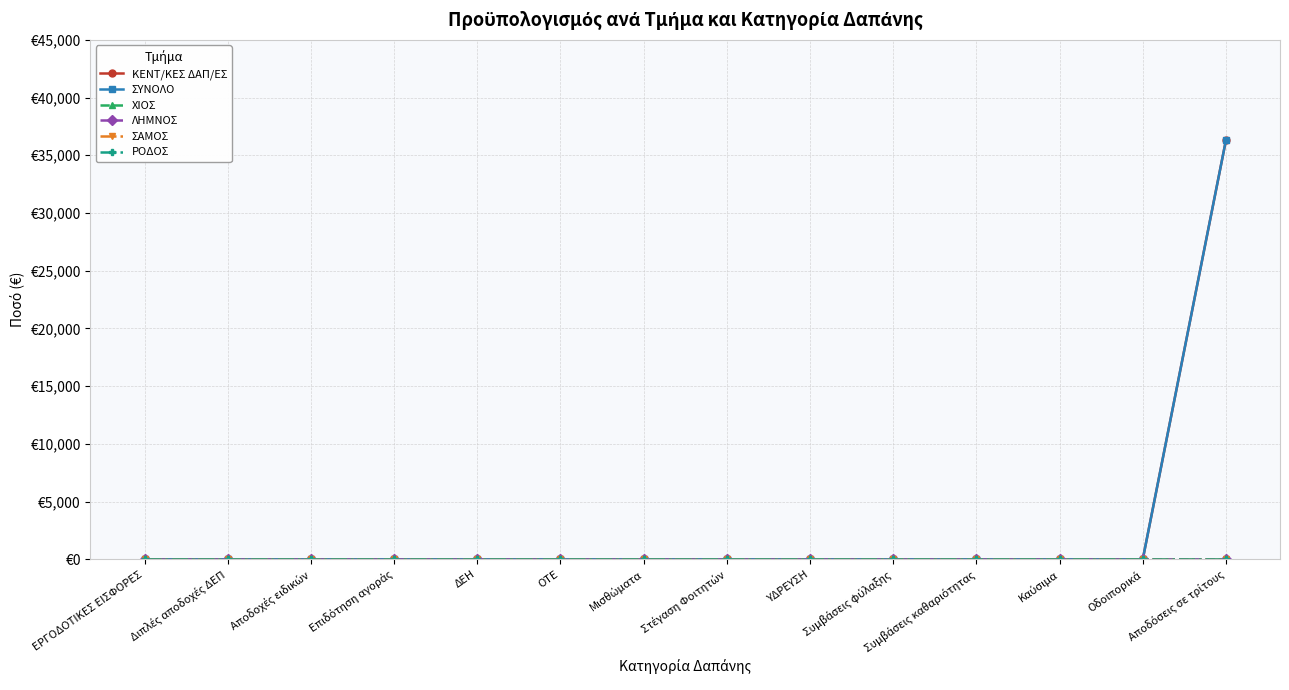

Does the chart have visible grid lines?

Yes